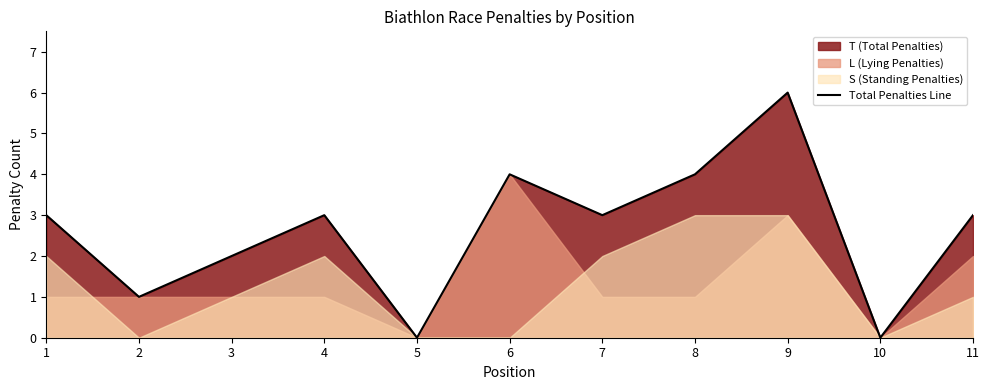

How many points are lower than both their immediate neighbors (excluding endpoints)?

4